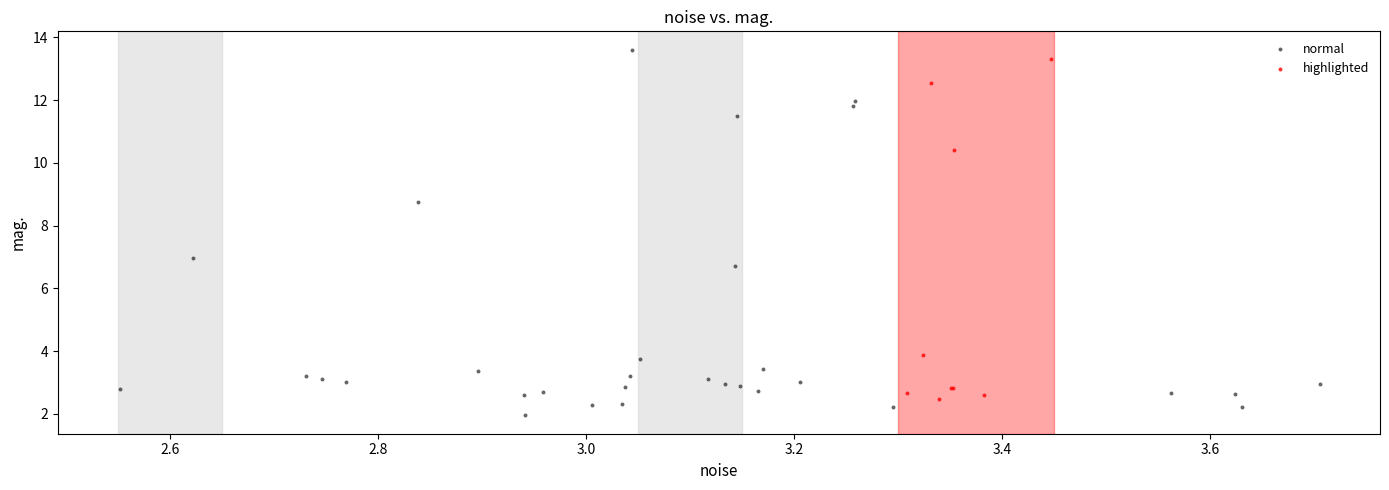

Which series contains the lowest Y value?

normal